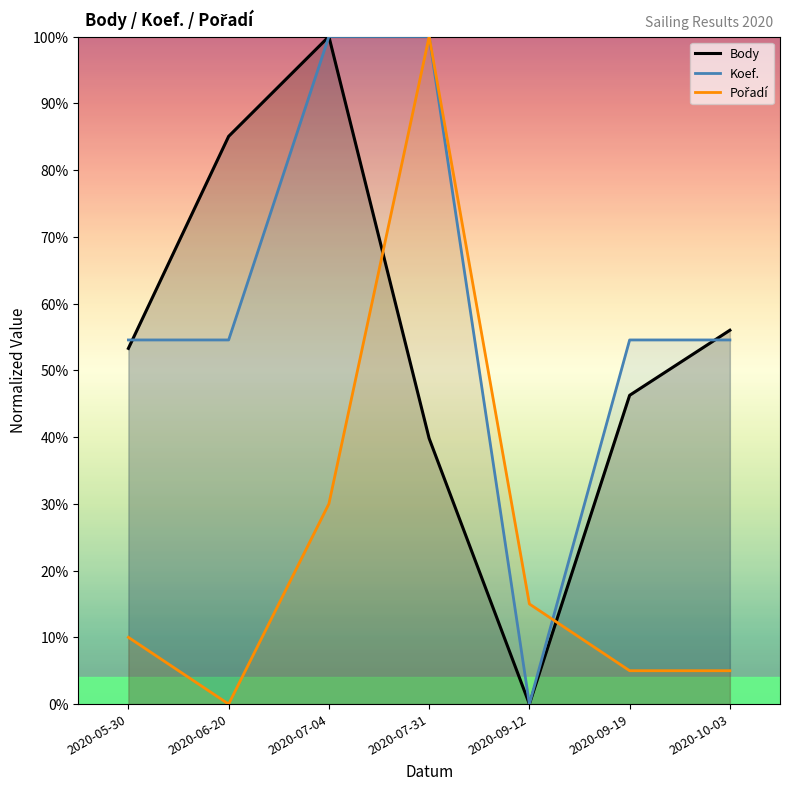

What is the sum of the Pořadí values at 2020-07-31 and 2020-09-19?

105.0